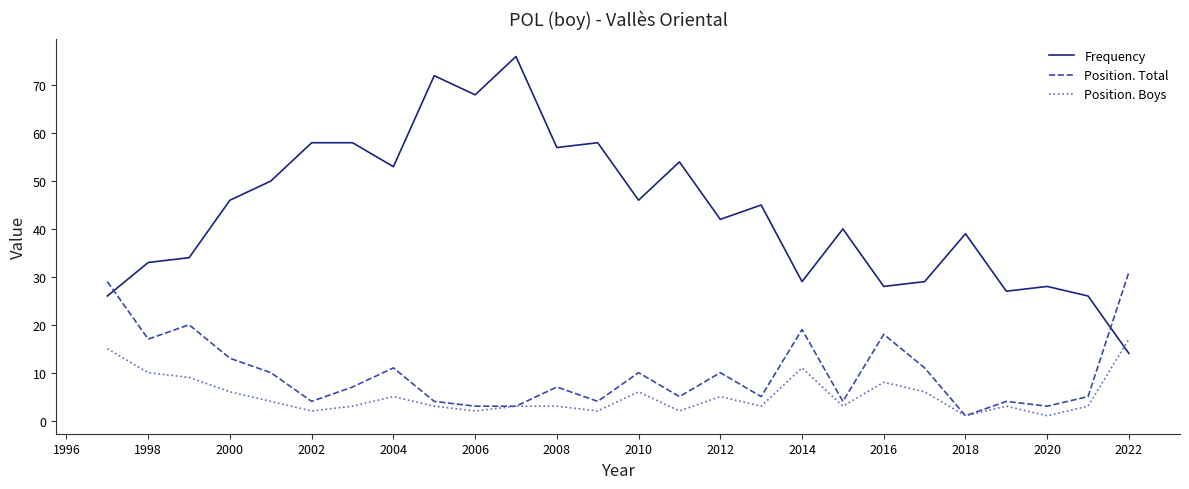

What is the lowest value of the Frequency series?

14